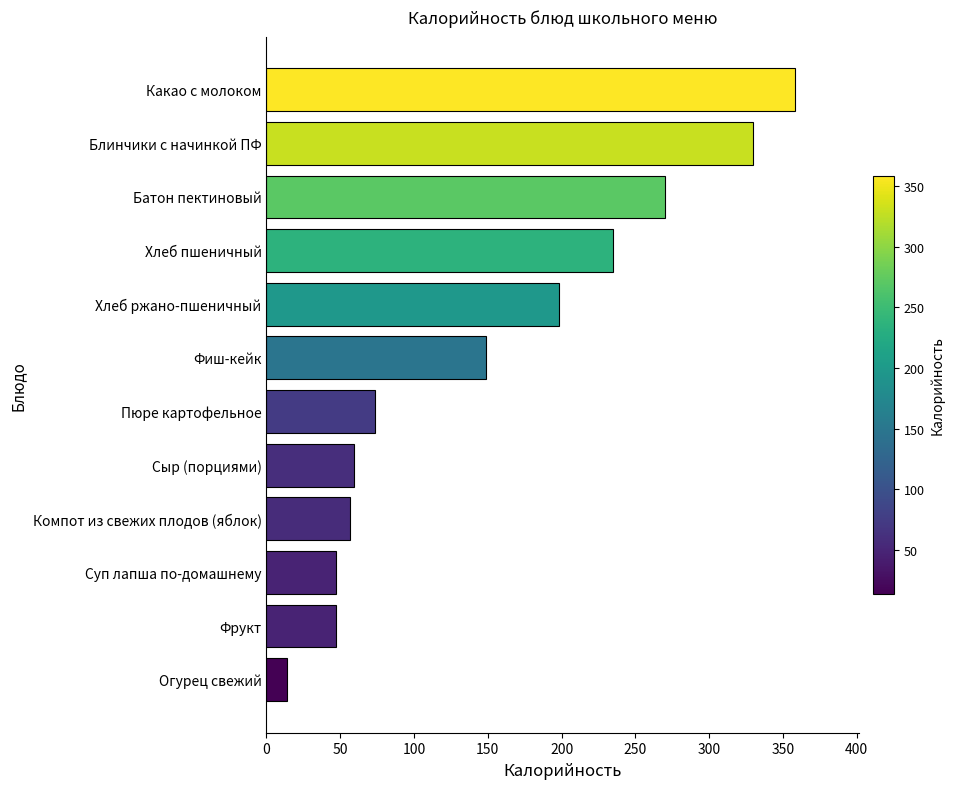

What is the difference between the maximum and minimum values?

344.2